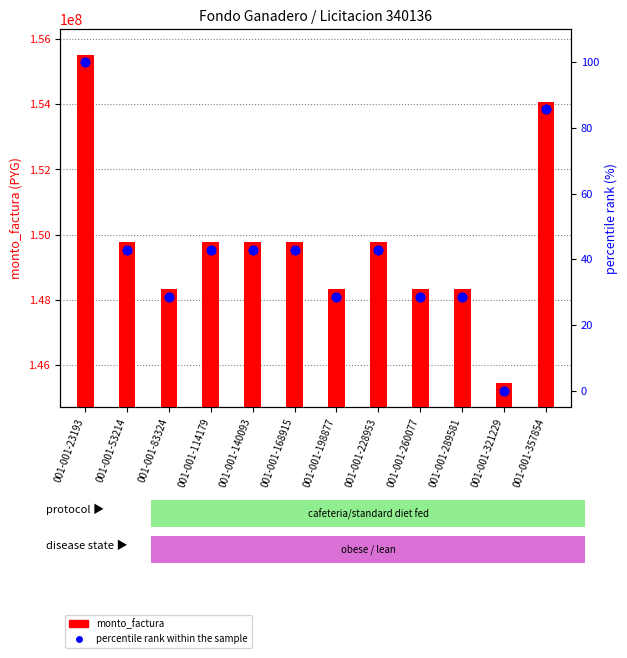

At how many categories does at least one series exceed 83704942?

12